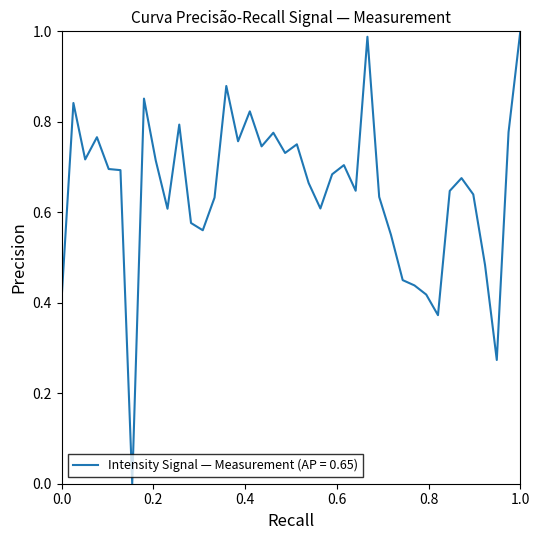

Is it true that the value at 0.0 is 0.2?

False